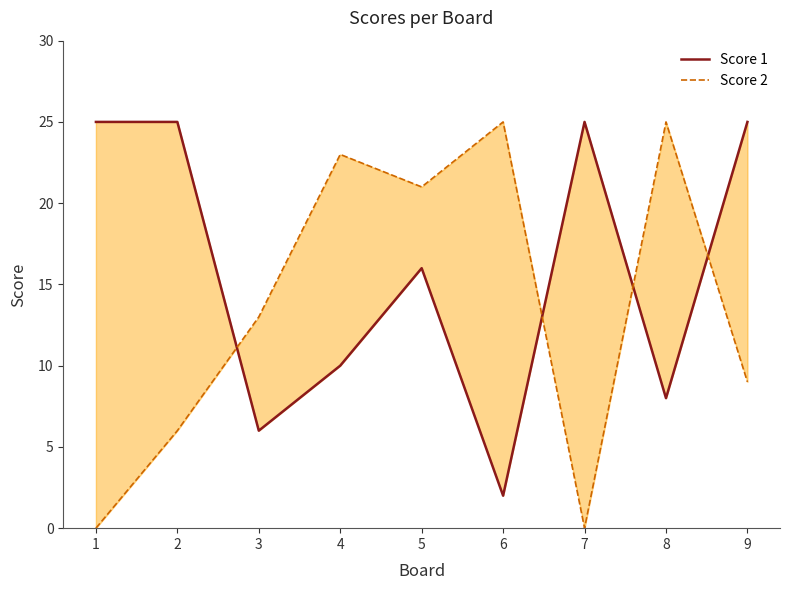

How many values in Score 2 are above zero?

7